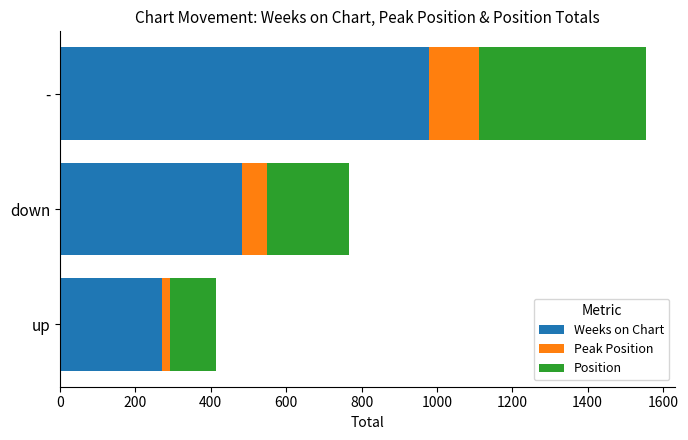

At which category is the sum across all series the highest?

-